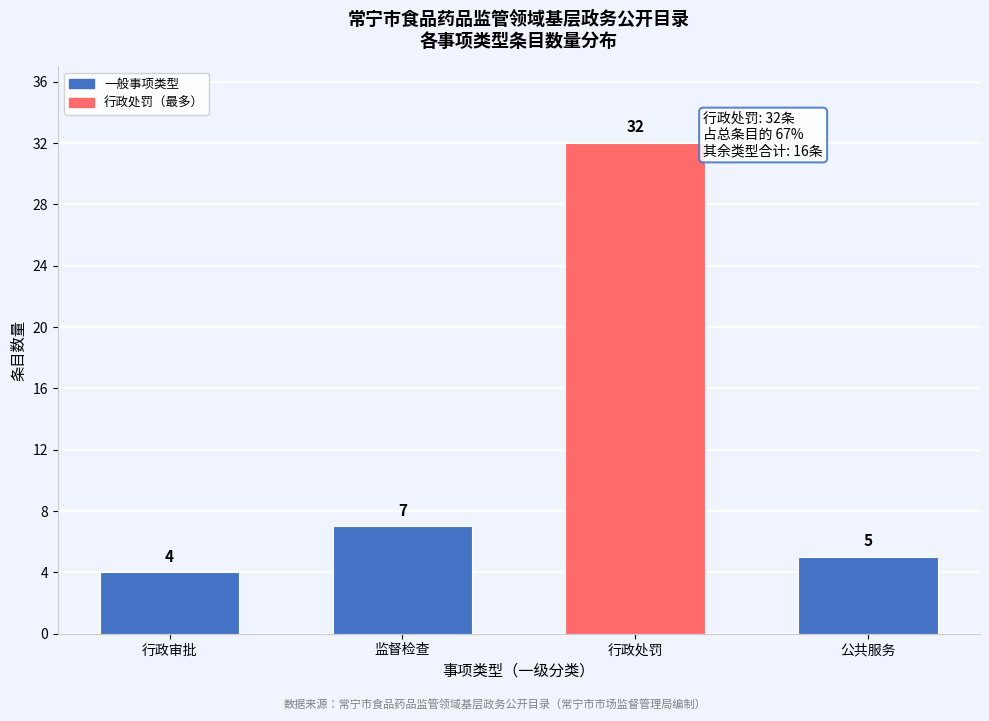

Reading right to left, what are all the values shown in this chart?

5	32	7	4